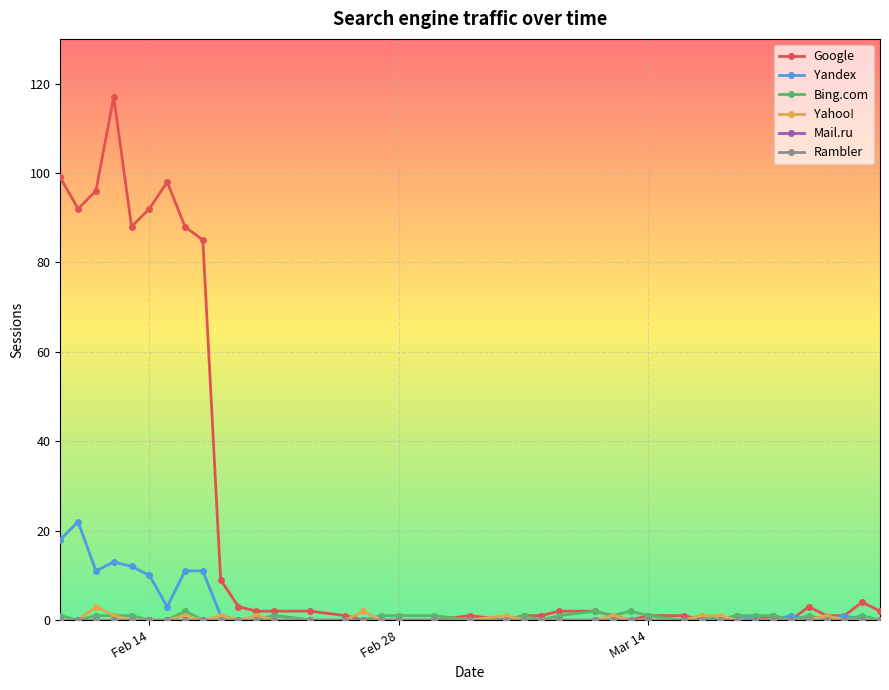

How many positive values does the Yandex series have?

14